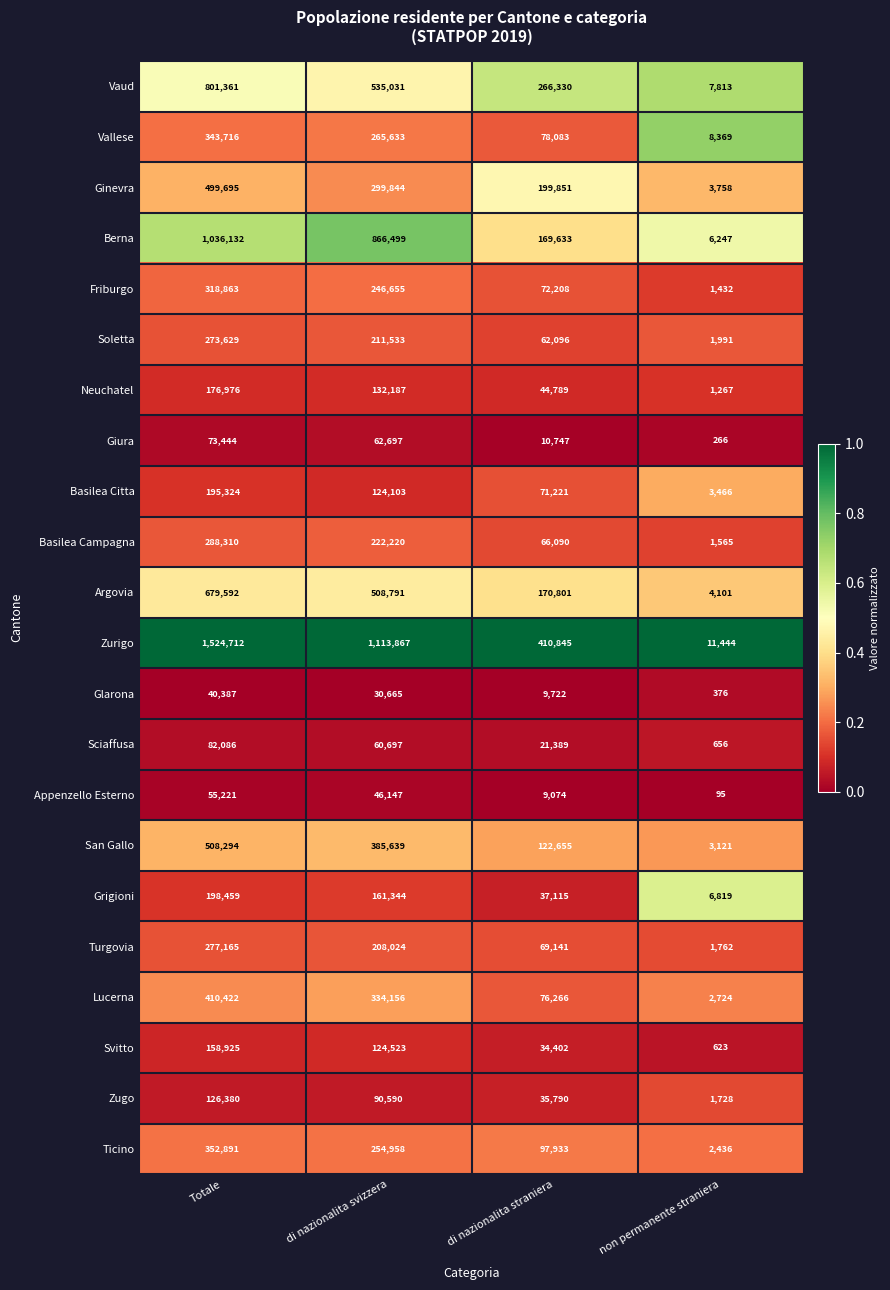

Is it true that Neuchatel equals 132187 at di nazionalita svizzera?

True